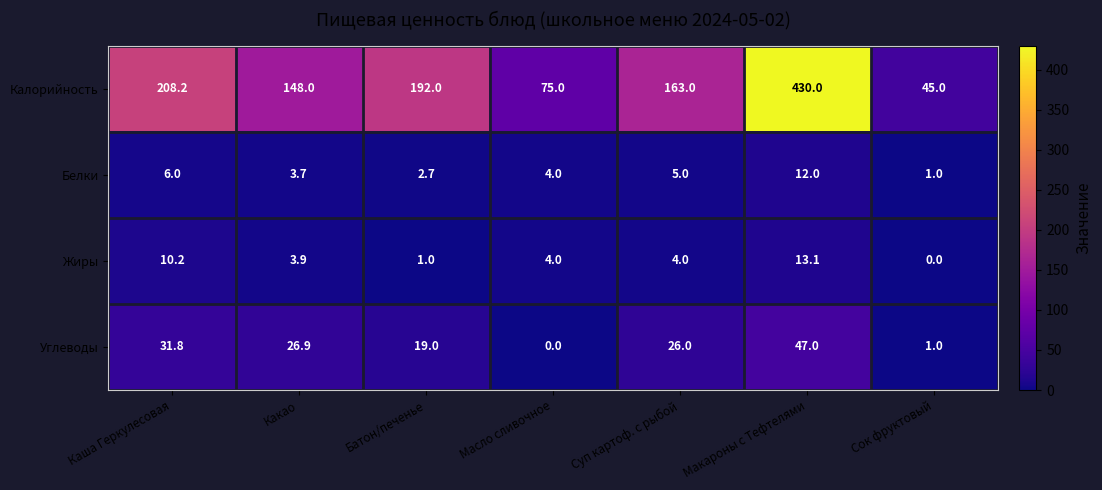

What is the maximum value shown in the chart?

430.0